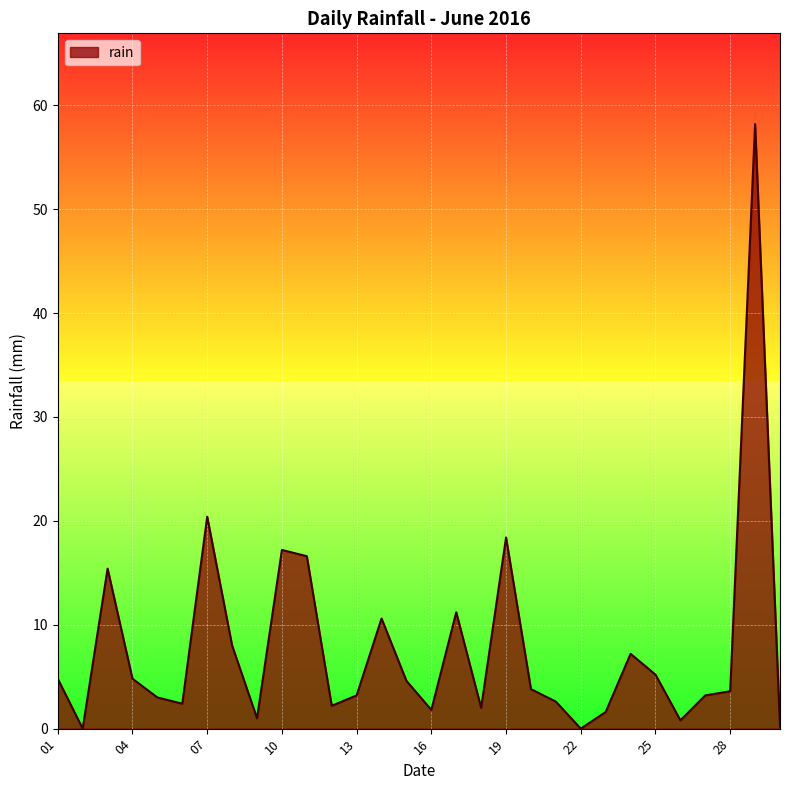

What is the difference between the maximum and minimum values?

58.2